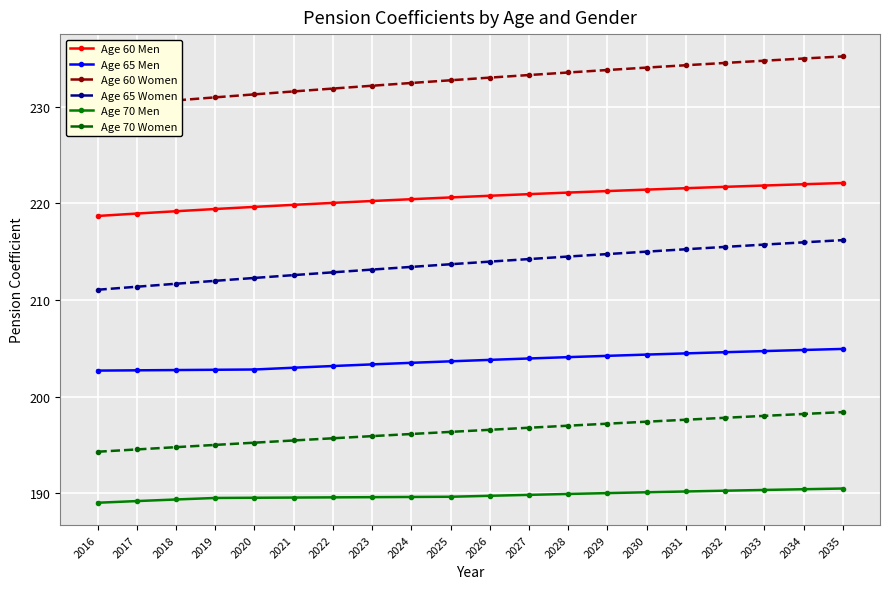

Which has a higher value, 2028 or 2022?

2028